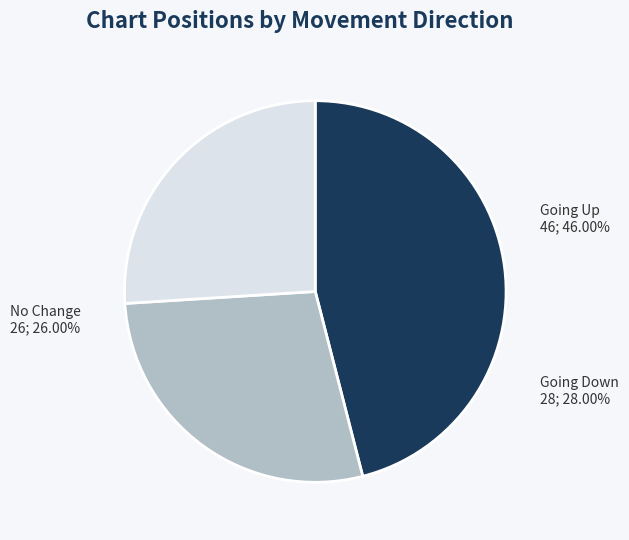

Which category has the biggest portion of the pie?

up